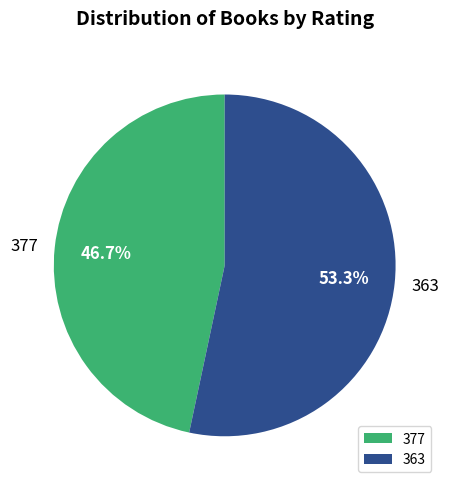

How many slices are in this pie chart?

2